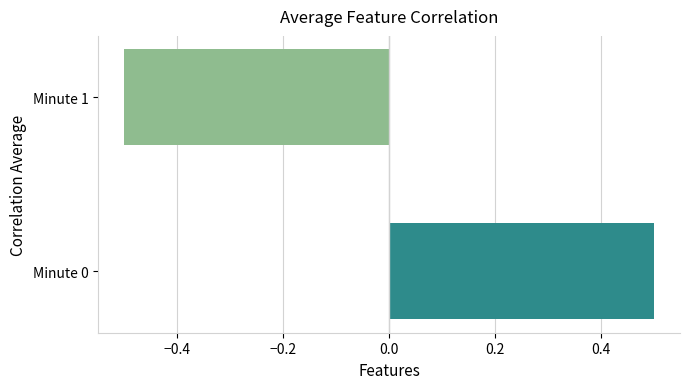

How many values are below zero?

1